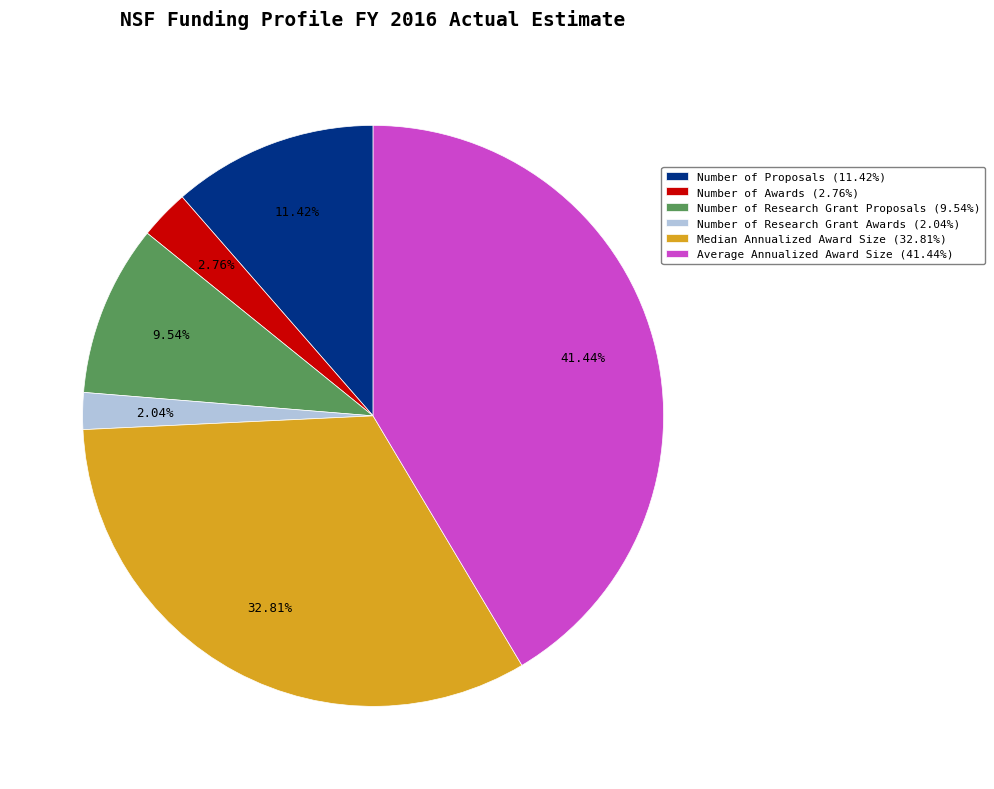

Does Average Annualized Award Size represent more than half of the total?

No